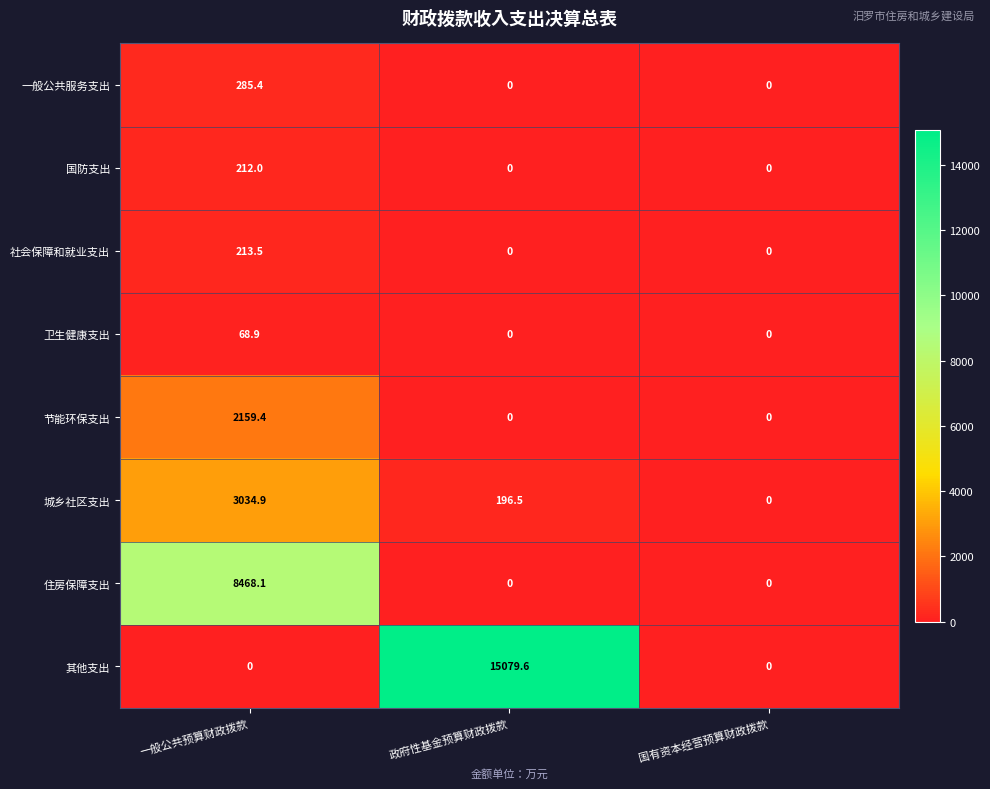

Reading left to right, transcribe all the data shown in this chart.

一般公共服务支出: 一般公共预算财政拨款=285.4	政府性基金预算财政拨款=0.0	国有资本经营预算财政拨款=0.0
国防支出: 一般公共预算财政拨款=212.0	政府性基金预算财政拨款=0.0	国有资本经营预算财政拨款=0.0
社会保障和就业支出: 一般公共预算财政拨款=213.5	政府性基金预算财政拨款=0.0	国有资本经营预算财政拨款=0.0
卫生健康支出: 一般公共预算财政拨款=68.9	政府性基金预算财政拨款=0.0	国有资本经营预算财政拨款=0.0
节能环保支出: 一般公共预算财政拨款=2159.4	政府性基金预算财政拨款=0.0	国有资本经营预算财政拨款=0.0
城乡社区支出: 一般公共预算财政拨款=3034.9	政府性基金预算财政拨款=196.5	国有资本经营预算财政拨款=0.0
住房保障支出: 一般公共预算财政拨款=8468.1	政府性基金预算财政拨款=0.0	国有资本经营预算财政拨款=0.0
其他支出: 一般公共预算财政拨款=0.0	政府性基金预算财政拨款=15079.6	国有资本经营预算财政拨款=0.0